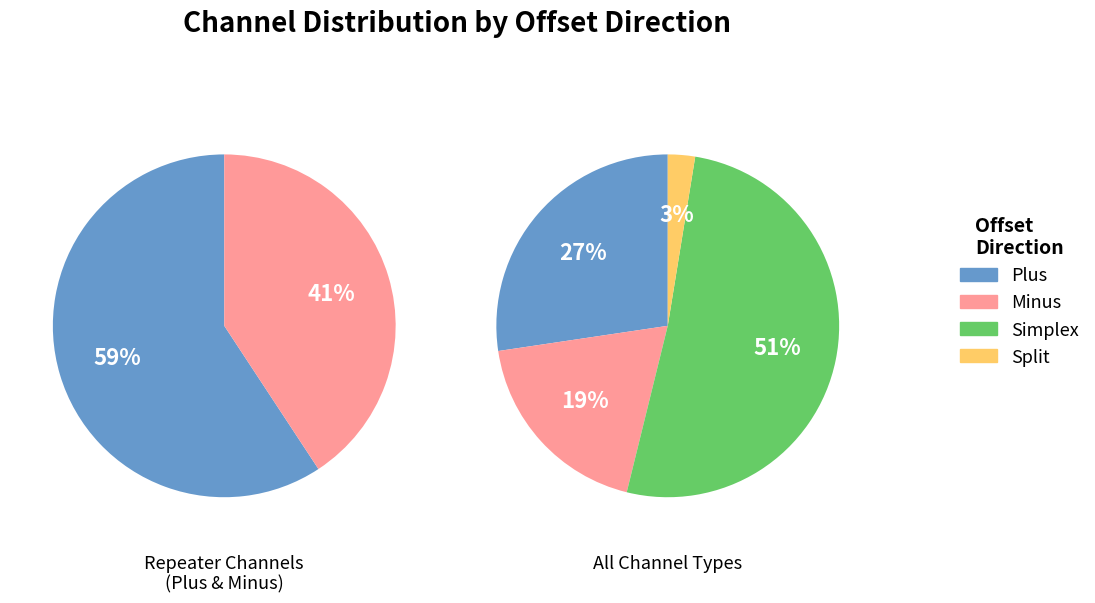

How much of the chart is everything except Minus?

82.0%